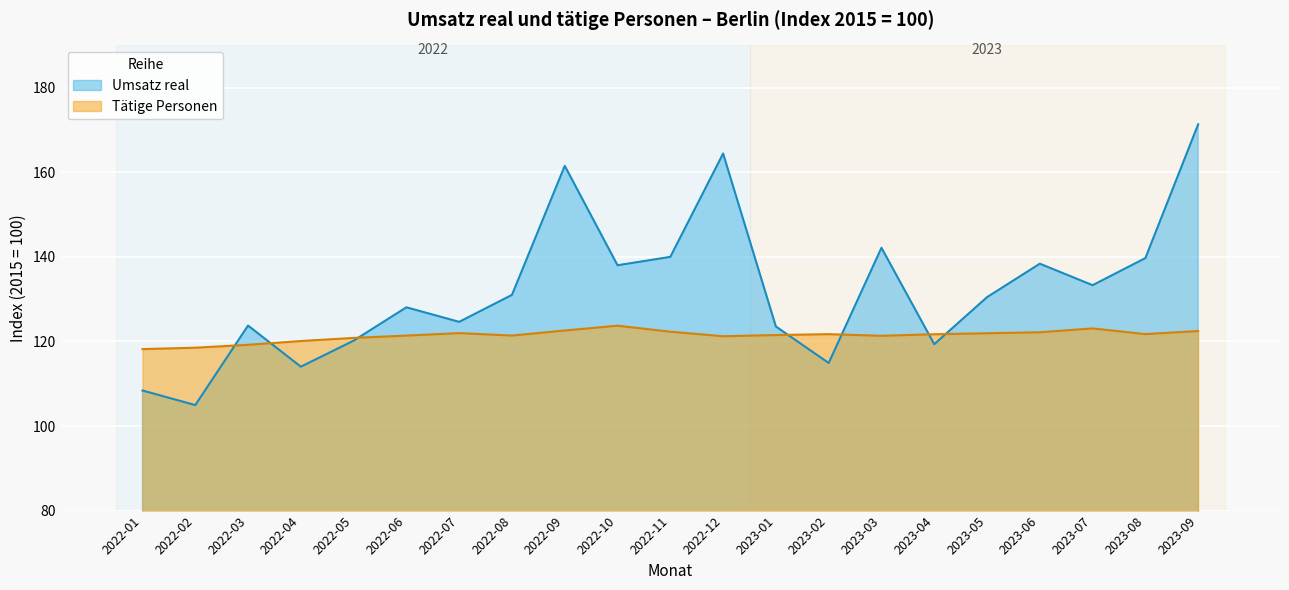

Rank the series at 2022-04 from highest to lowest value.

Tätige Personen, Umsatz real